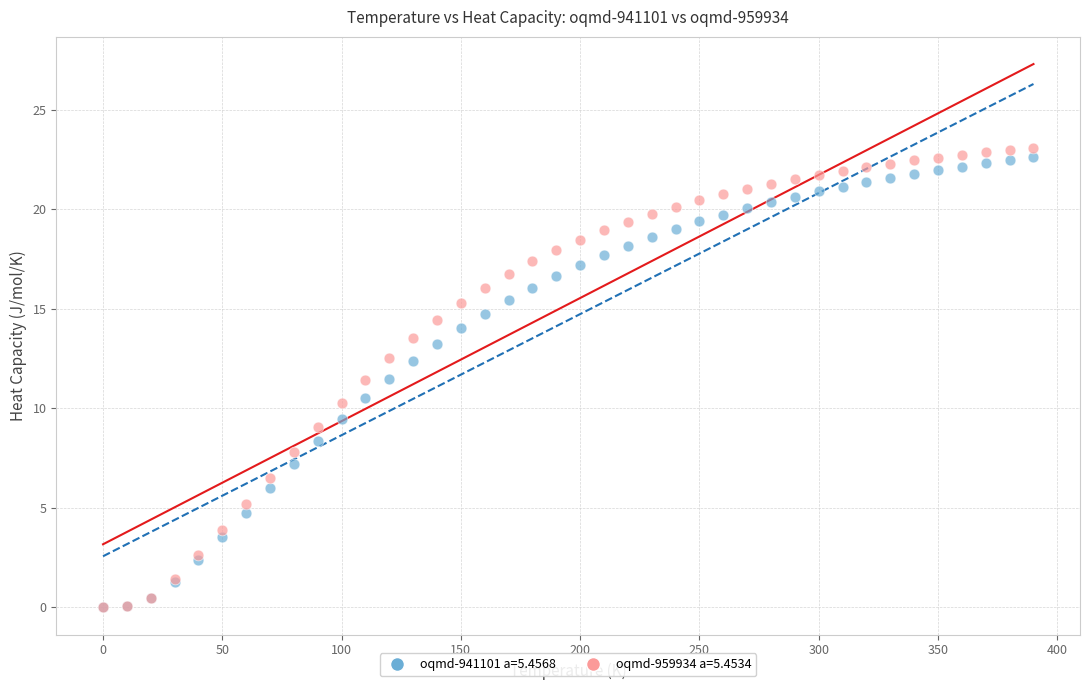

What are all the series names shown in the legend?

oqmd-941101 a=5.4568, oqmd-959934 a=5.4534